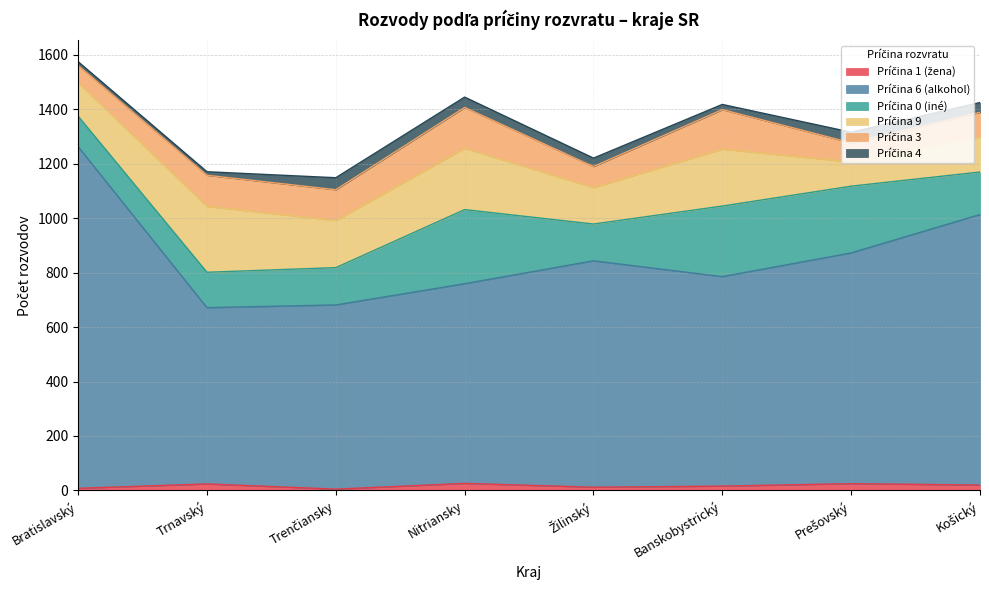

Which series has the largest range (max minus min)?

Príčina 6 (alkohol)